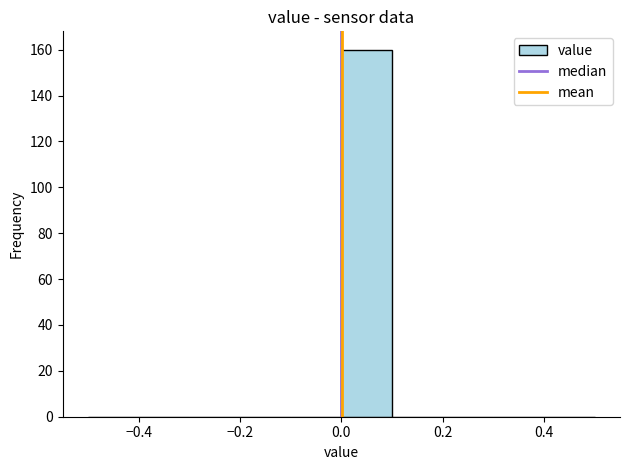

Reading left to right, list every bar in this chart as the range it spans on the x-axis followed by its height. The values are not printed on the chart, so give them approximately, as read against the axis.

-0.5 to -0.4: 0
-0.4 to -0.3: 0
-0.3 to -0.2: 0
-0.2 to -0.1: 0
-0.1 to 0.0: 0
0.0 to 0.1: 160
0.1 to 0.2: 0
0.2 to 0.3: 0
0.3 to 0.4: 0
0.4 to 0.5: 0